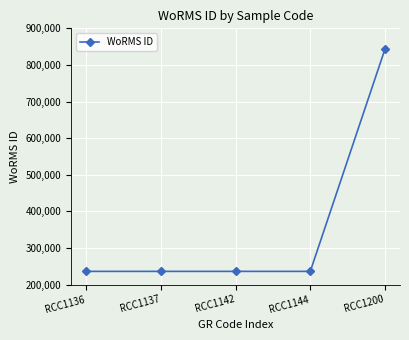

How many lines are shown in the chart?

1